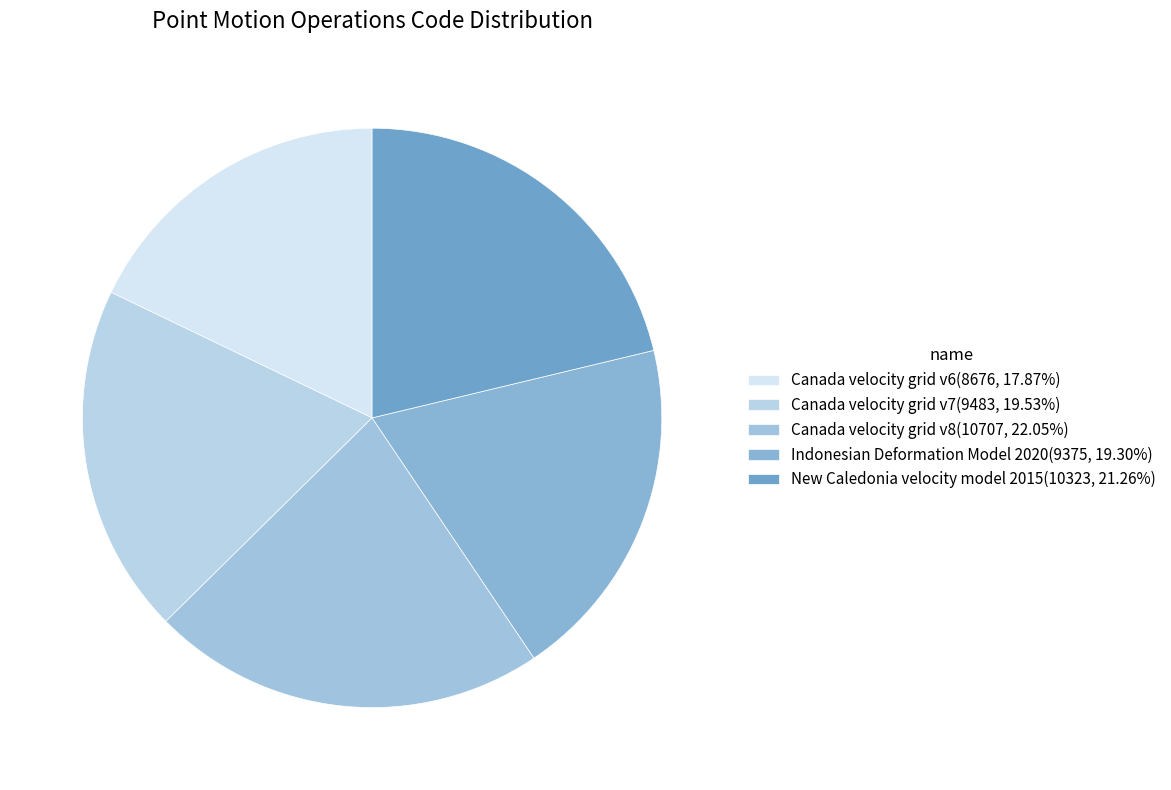

To the nearest percent, what percentage of the pie is Indonesian Deformation Model 2020?

19%